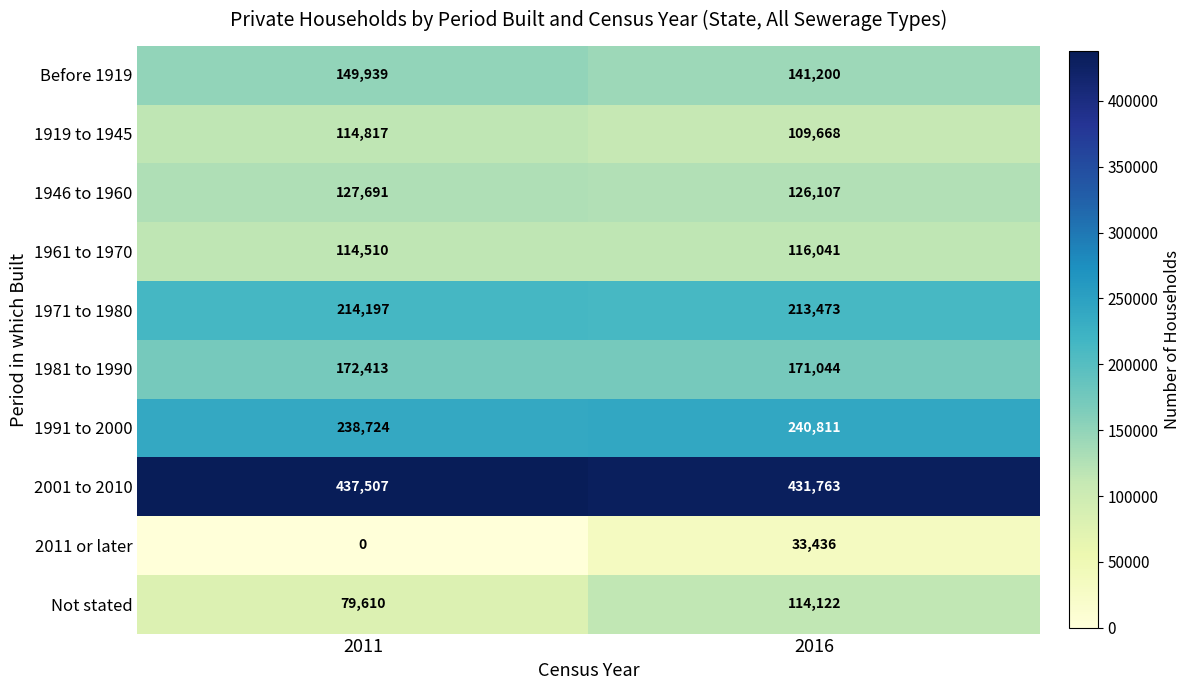

Which series has the widest spread of values?

Not stated